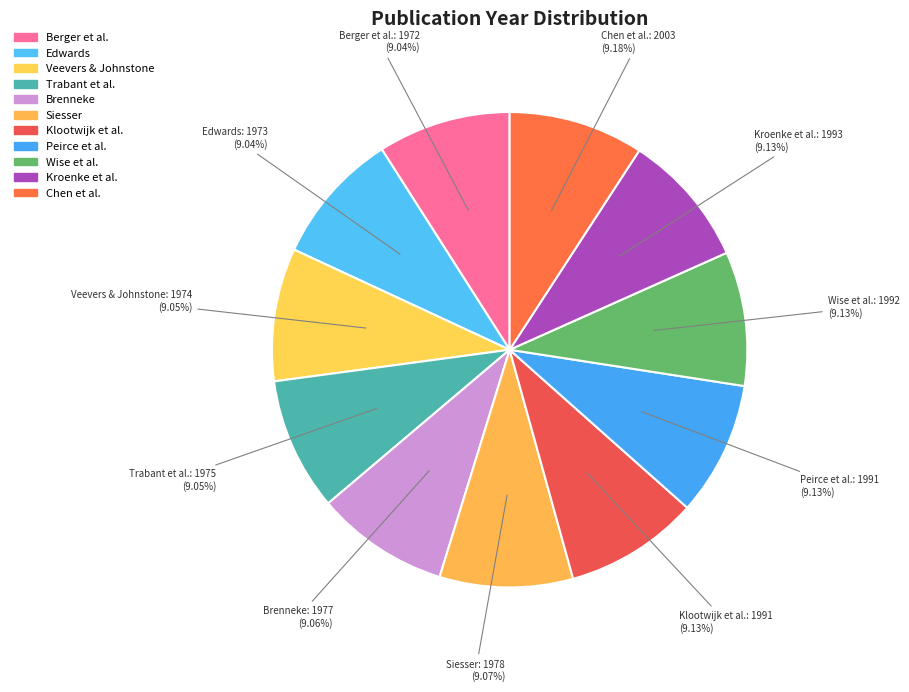

Approximately how many times larger is the value at Chen et al. compared to Berger et al.?

1.0